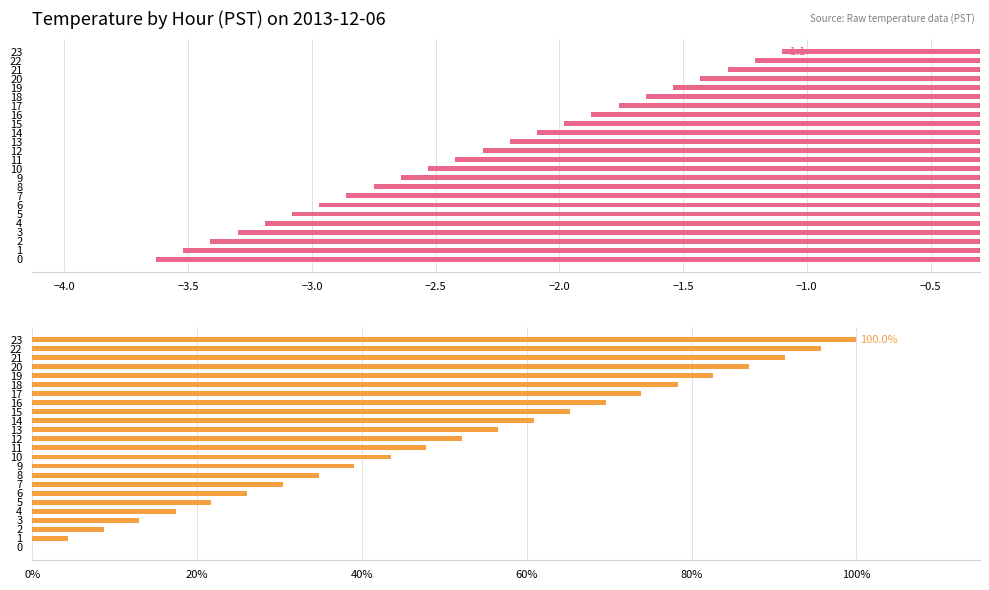

Where does the Avg Temperature (C) series first go above -2?

15